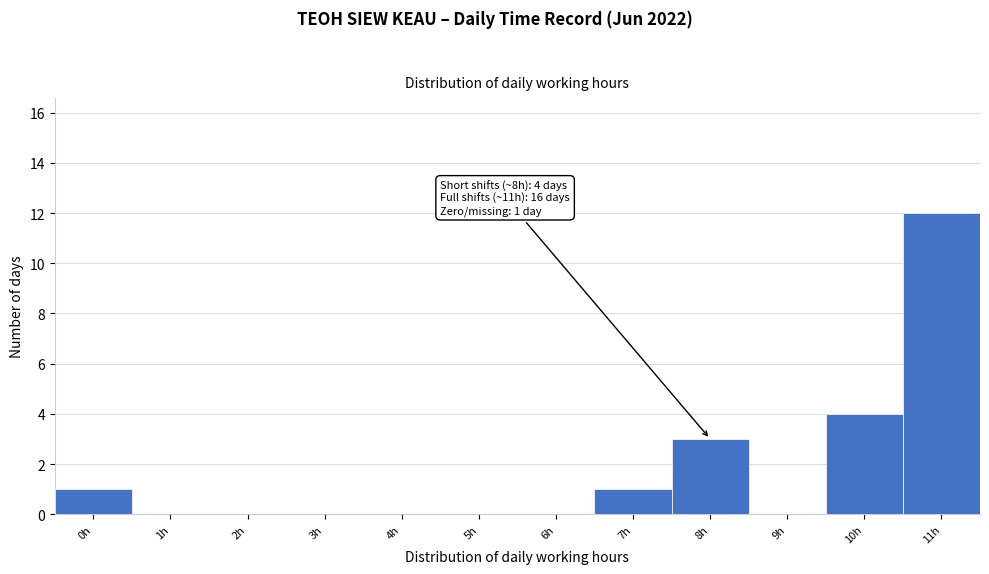

Reading left to right, list all the values displayed in this chart.

0h=1	1h=0	2h=0	3h=0	4h=0	5h=0	6h=0	7h=1	8h=3	9h=0	10h=4	11h=12